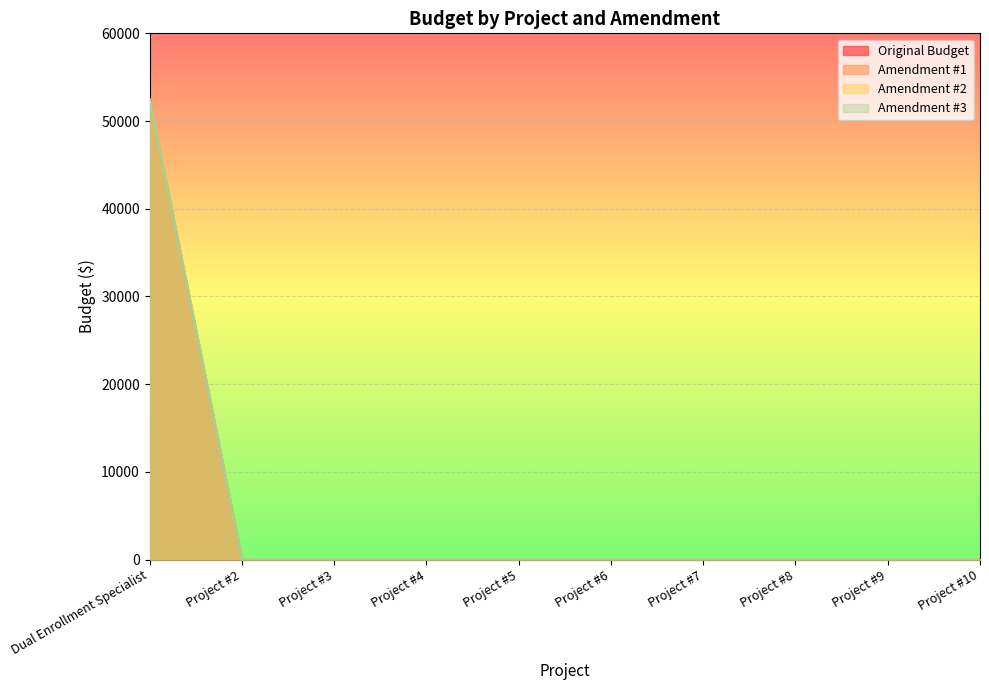

How many lines are shown in the chart?

4